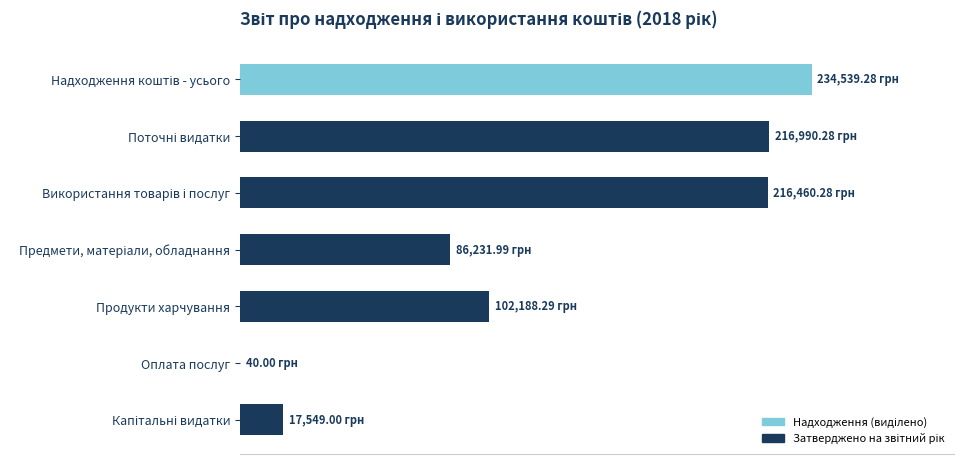

How many values are below 102188?

3